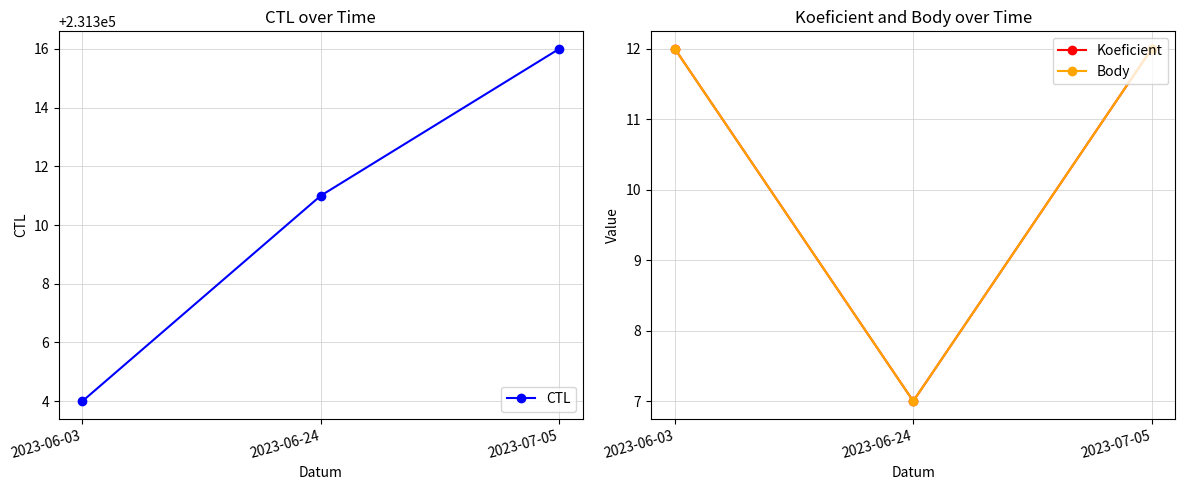

Rank the categories by CTL value from highest to lowest.

2023-07-05, 2023-06-24, 2023-06-03